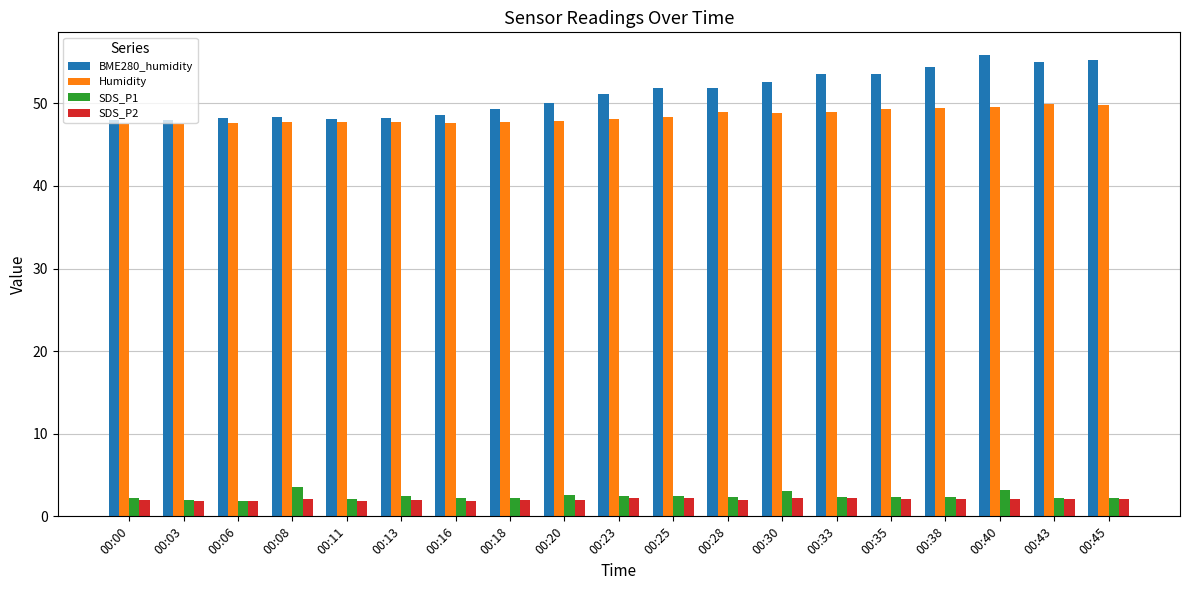

Is it true that Humidity equals 49.8 at 00:45?

True